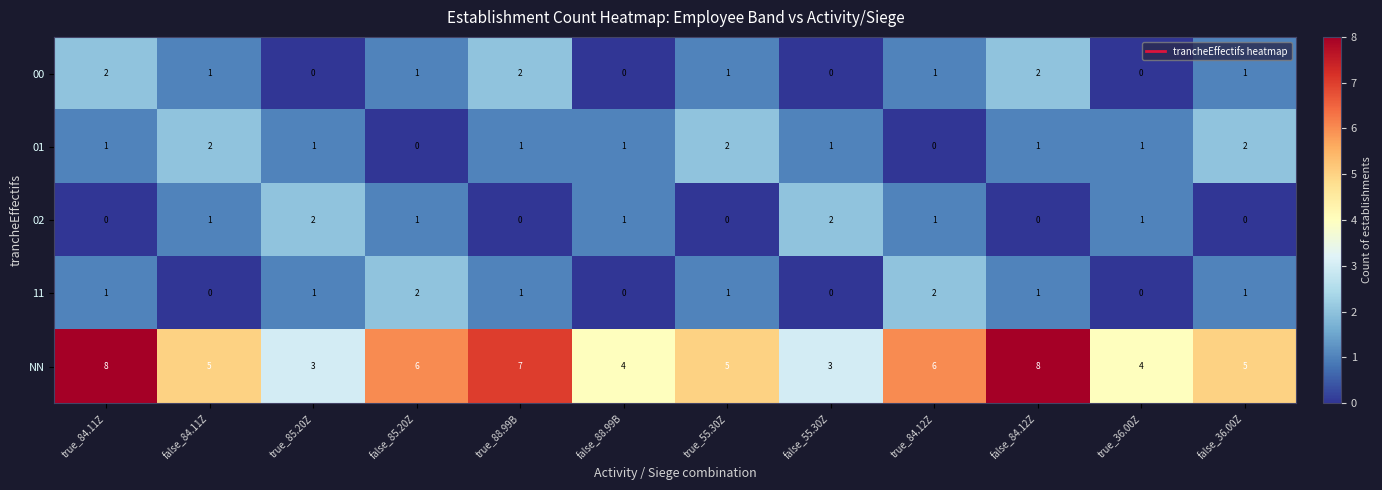

Between false_55.30Z and true_84.12Z, which series saw the biggest shift?

NN